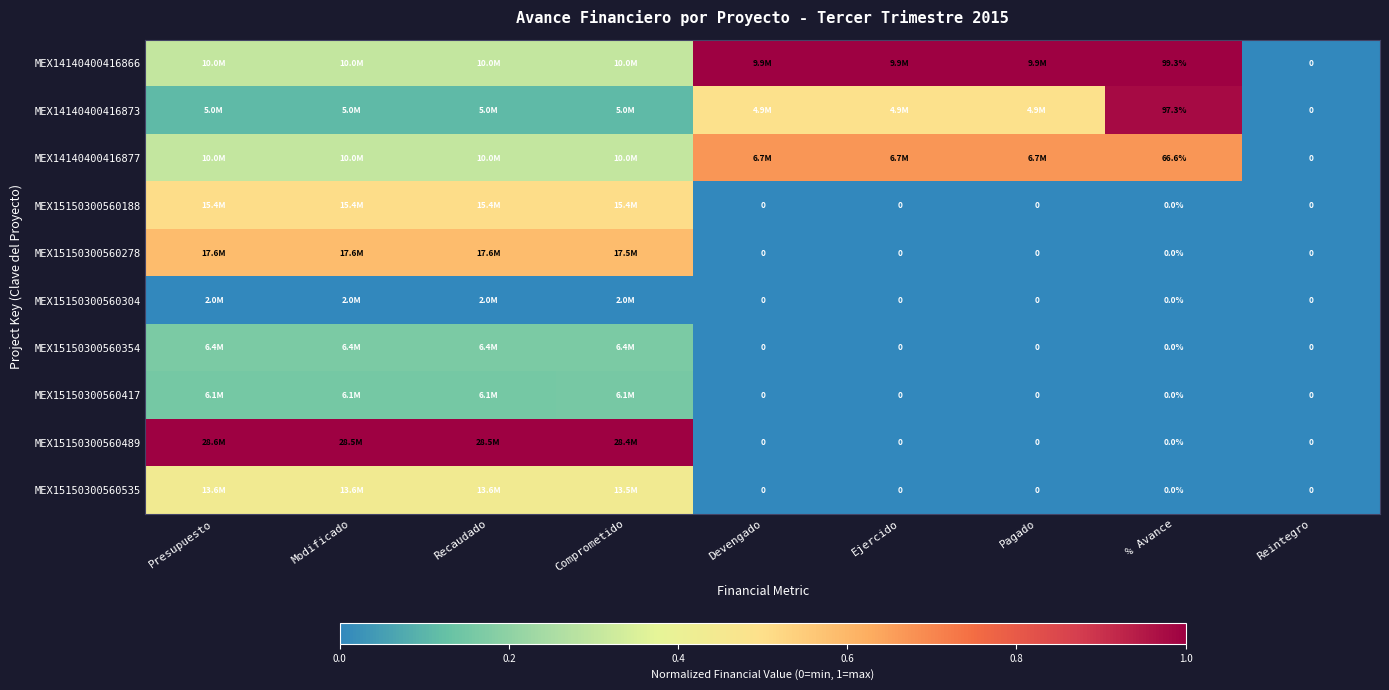

At which label does MEX14140400416866 reach its minimum?

Reintegro